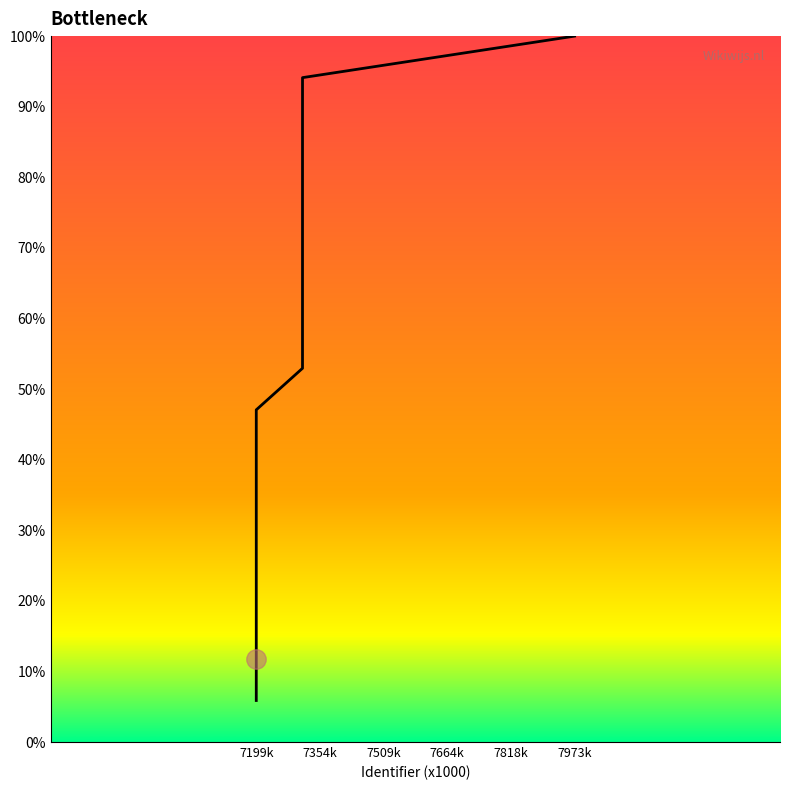

What is the difference between the maximum and minimum values?

94.1